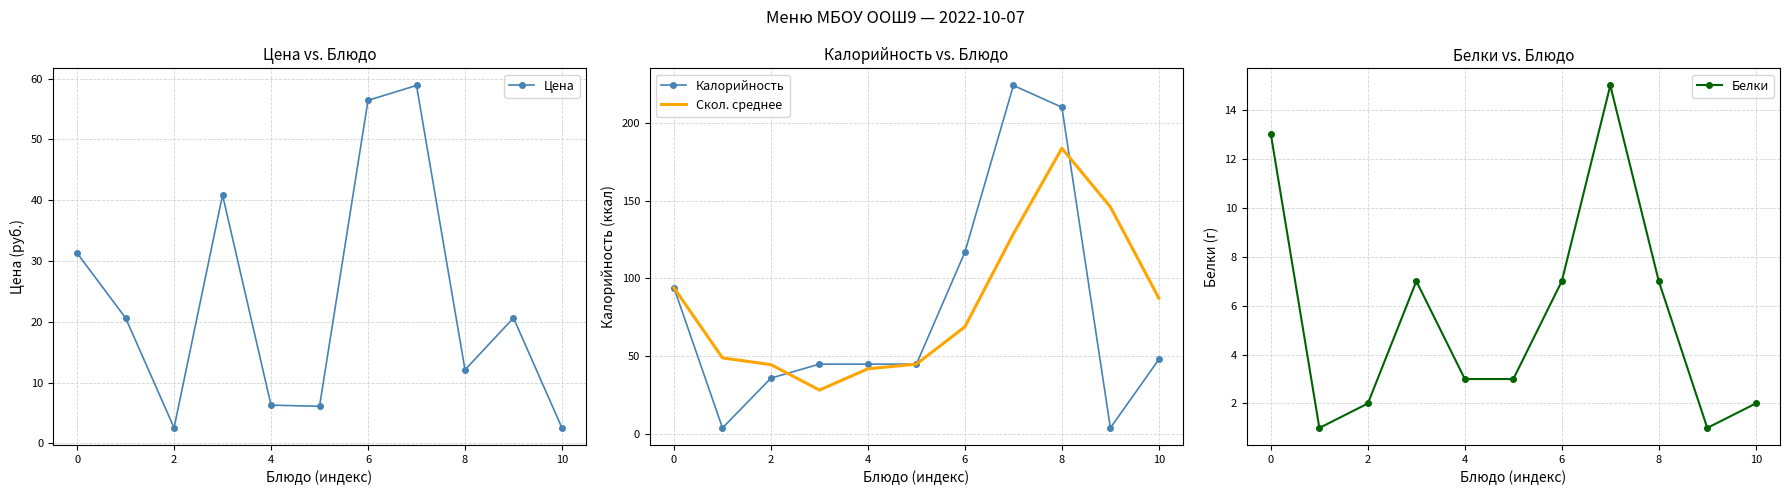

Is the value of Скол. среднее at 10 greater than the value of Калорийность at 6?

No